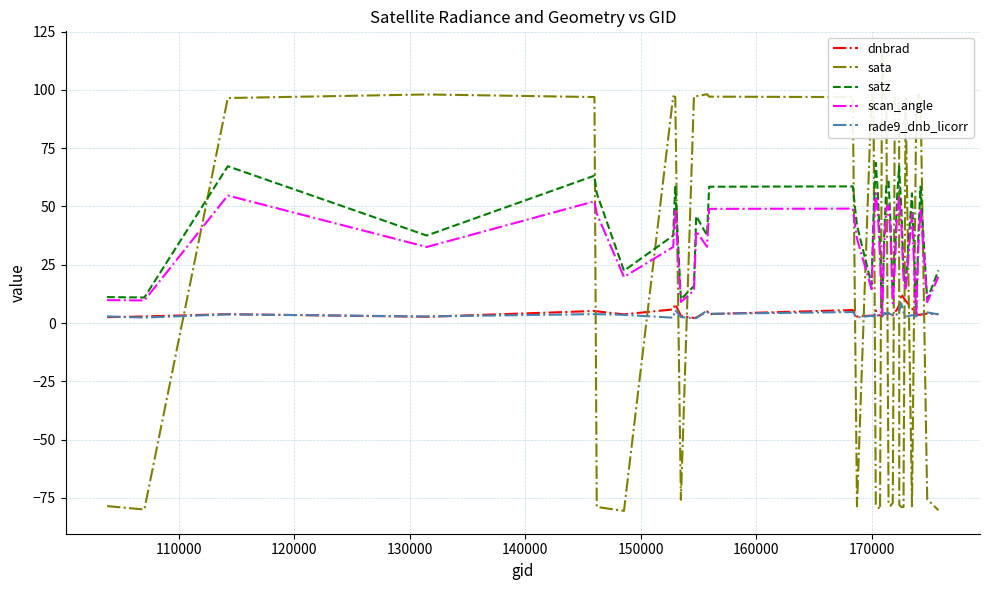

What is the highest value of the rade9_dnb_licorr series?

8.4